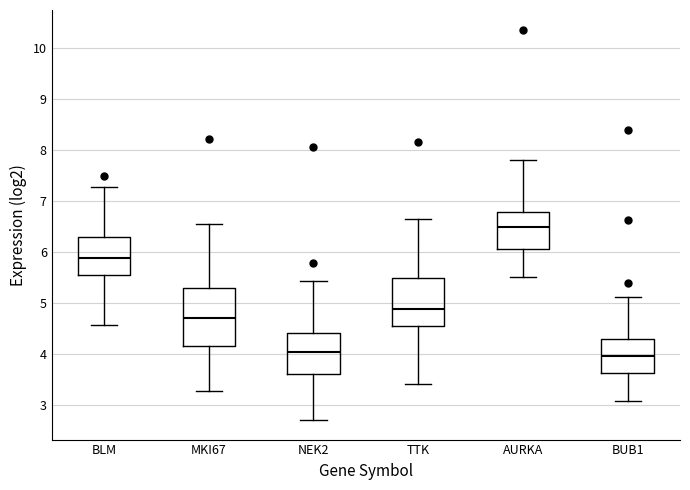

Comparing the boxes themselves (not the whiskers), which one is the tallest?

MKI67